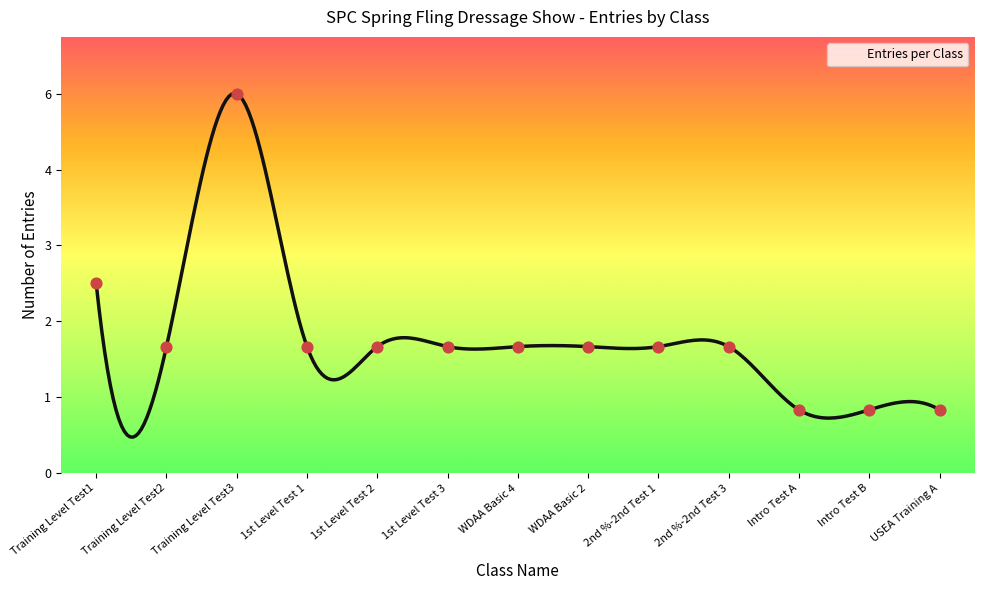

What is the ratio of the value at 1st Level Test 2 to the value at 2nd %-2nd Test 1?

1.0